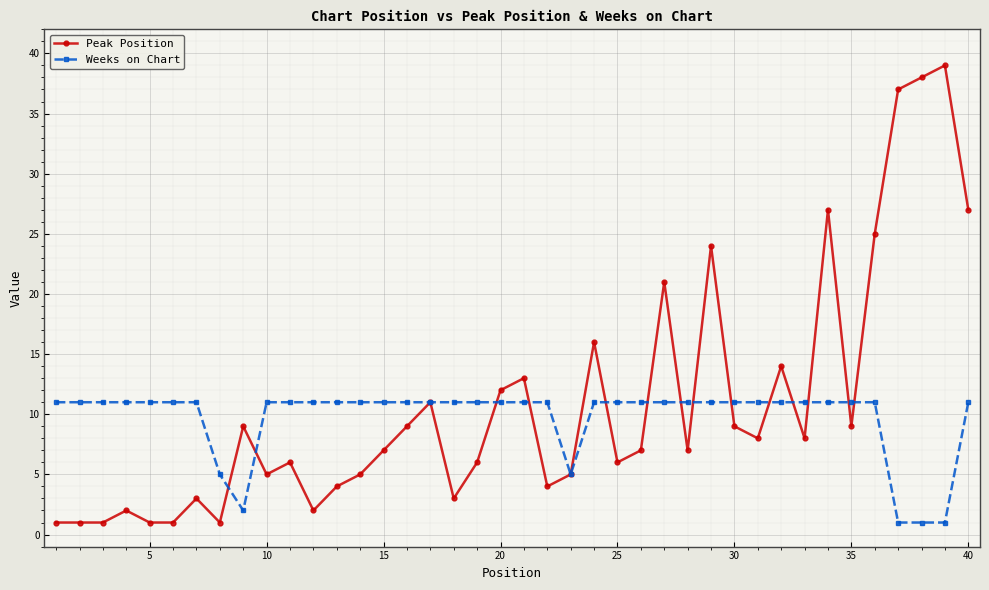

At how many categories does at least one series exceed 10?

37